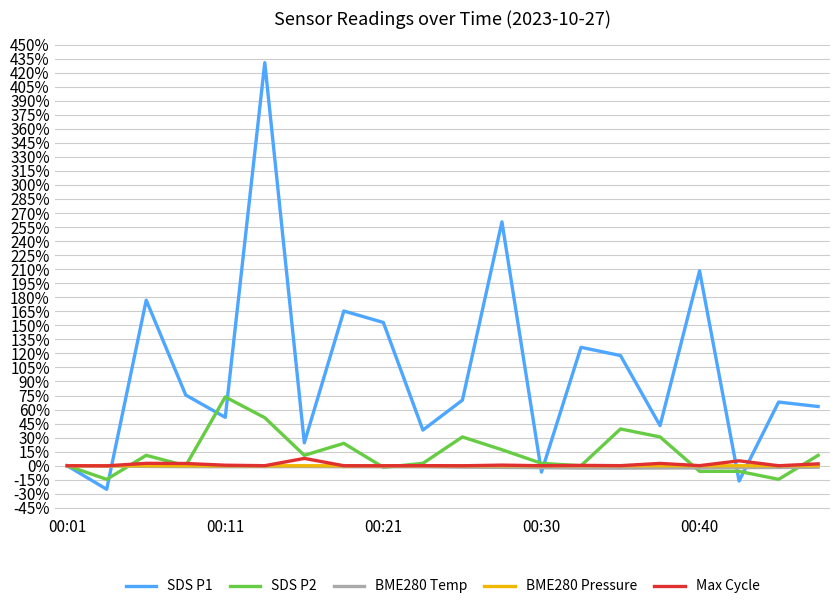

What is the sum of all Max Cycle values?

24.4